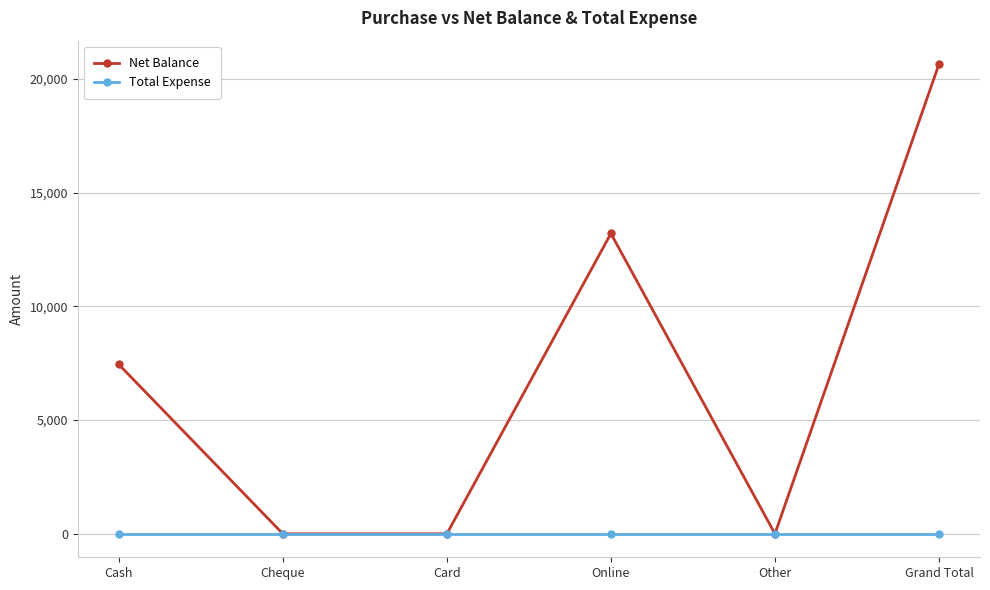

What is the total value across all series at Online?

13200